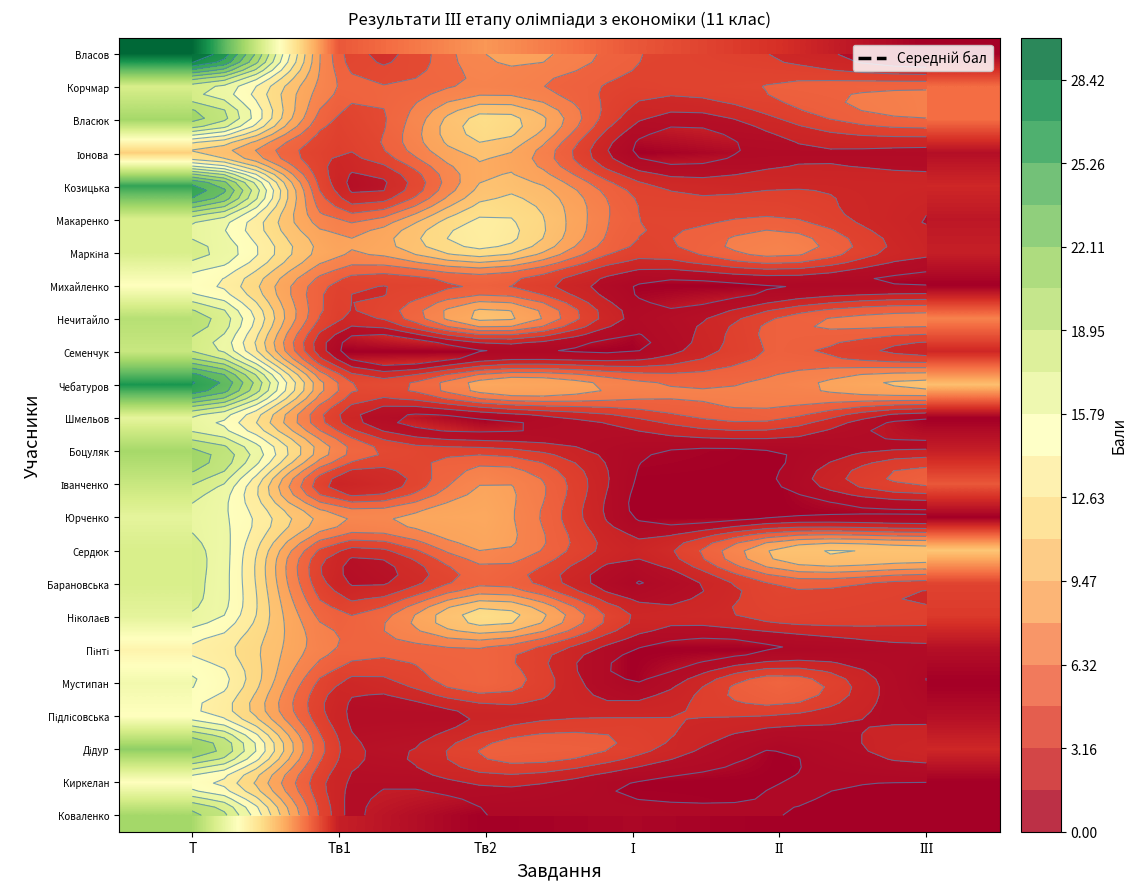

List the labels in order of Мустипан value, smallest first.

І, ІІІ, Тв1, Тв2, ІІ, Т